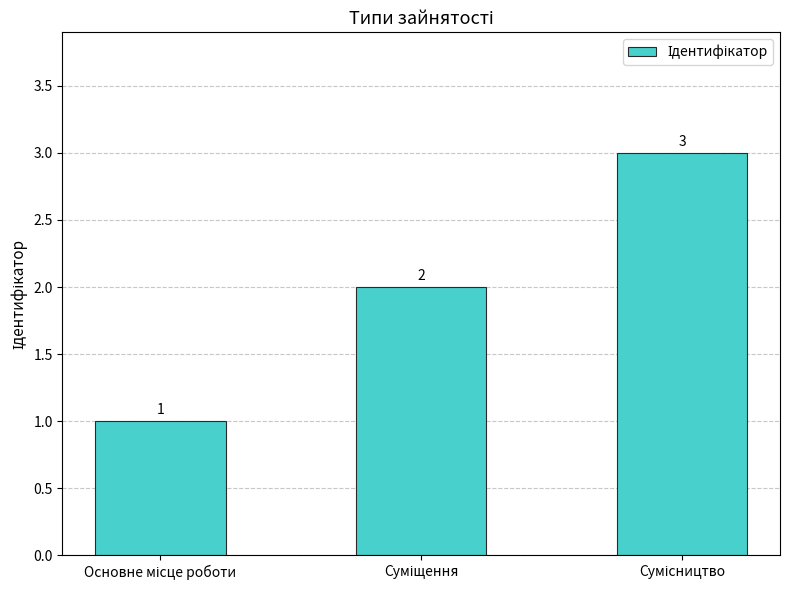

What is the sum of all values?

6